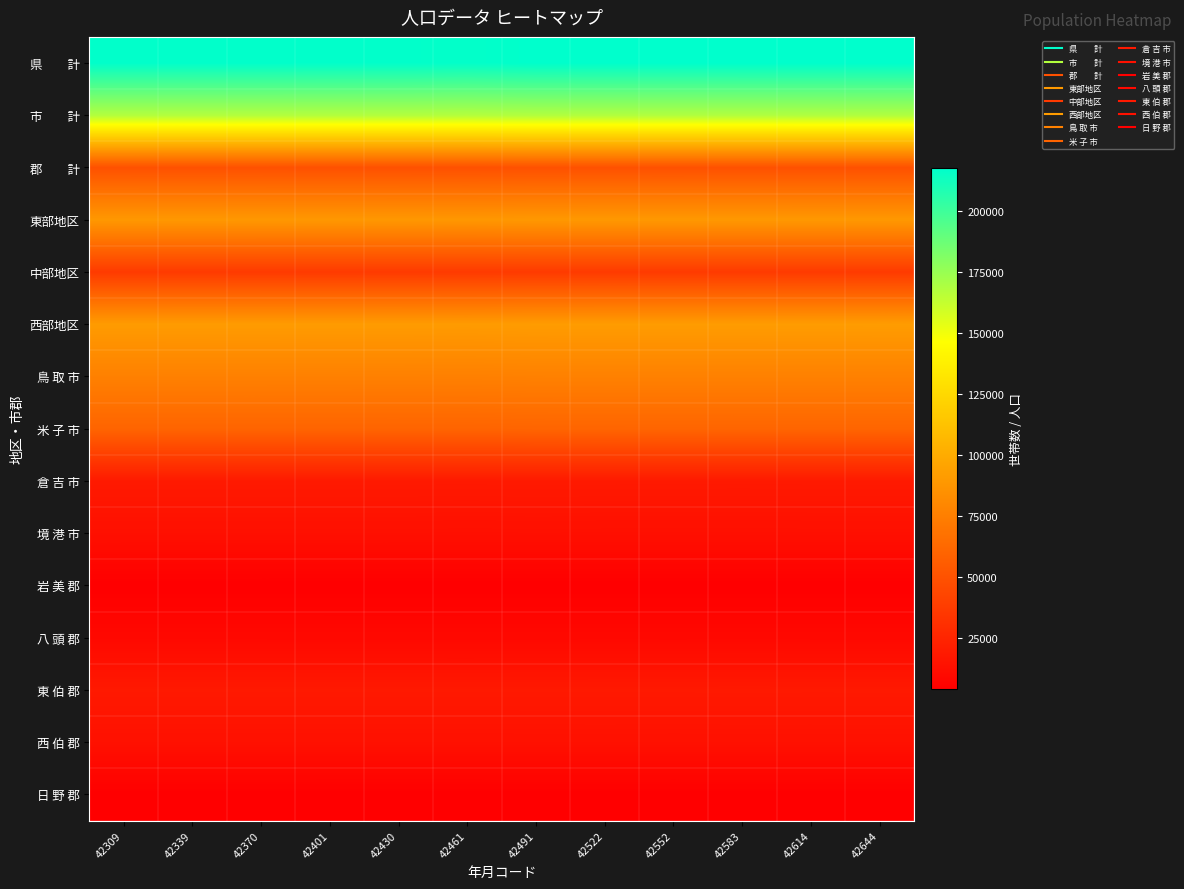

Which series has the largest range (max minus min)?

県 計